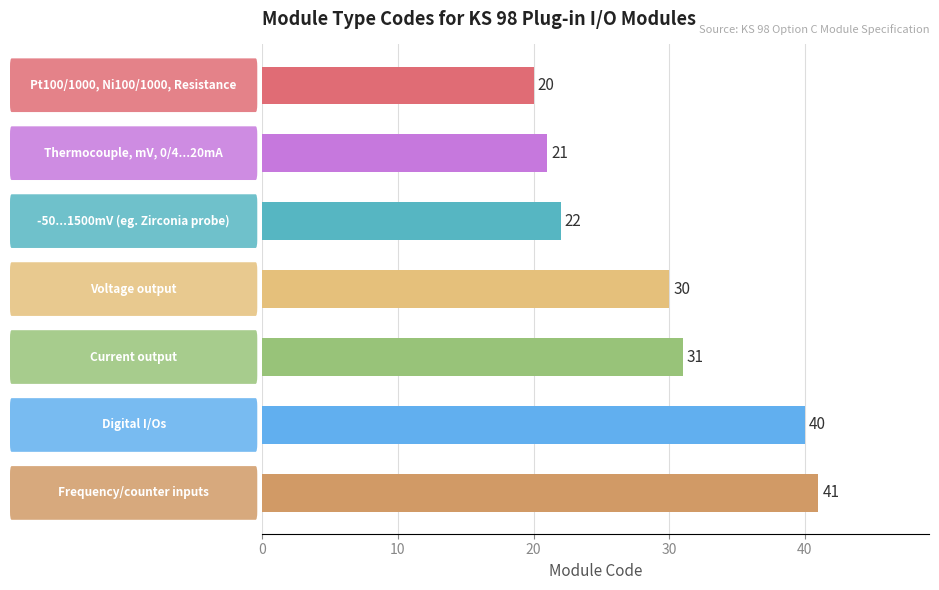

Count the number of categories in the chart.

7